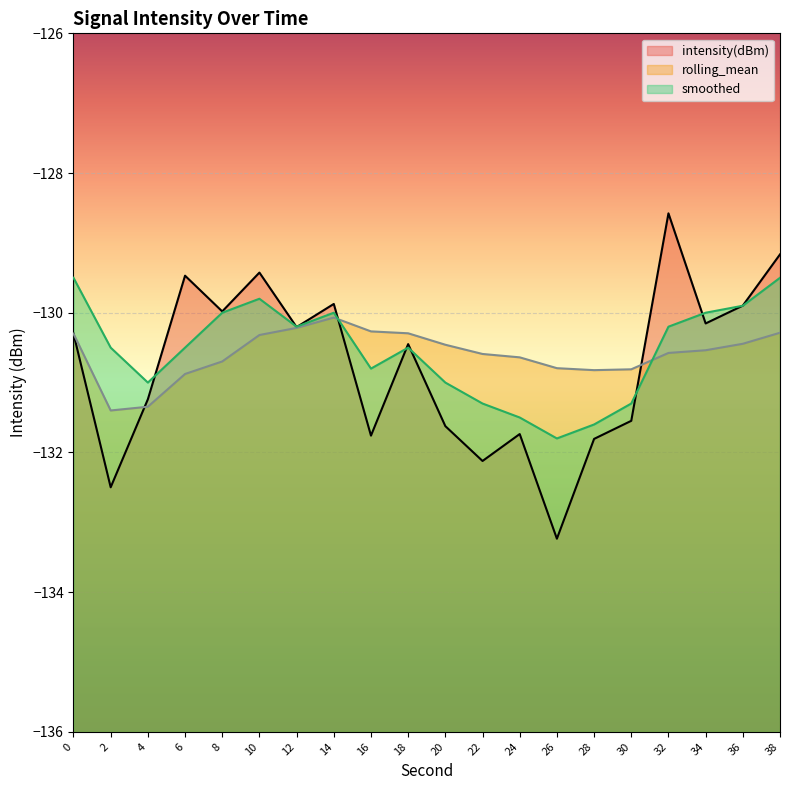

How many interior local peaks does the smoothed series have?

3